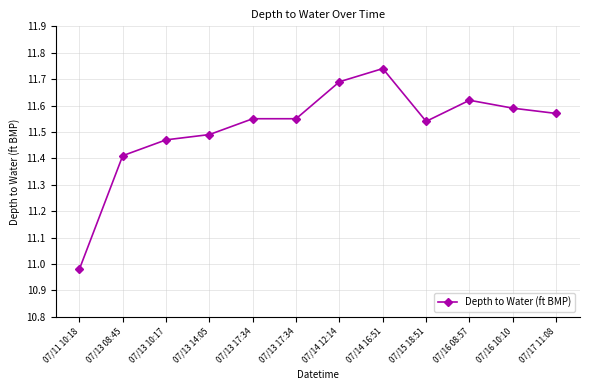

How many data points are above 11?

11